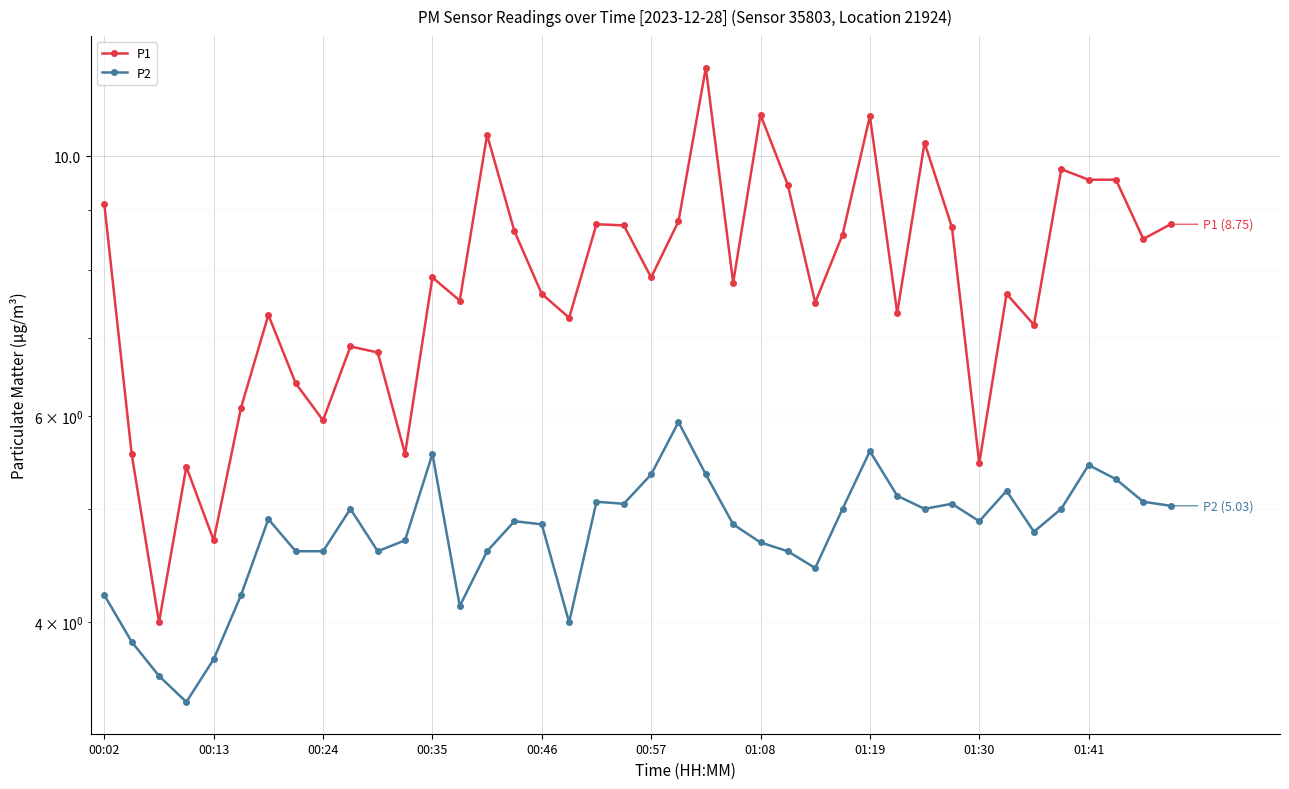

Rank the series by their average value, from lowest to highest.

P2, P1